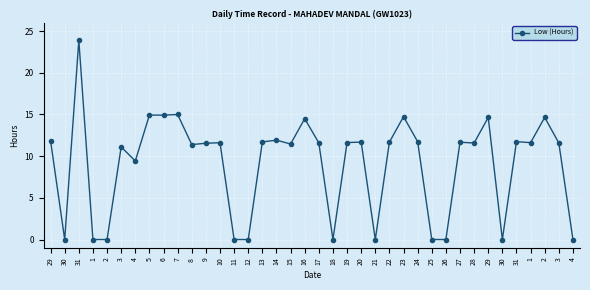

How many lines are shown in the chart?

1